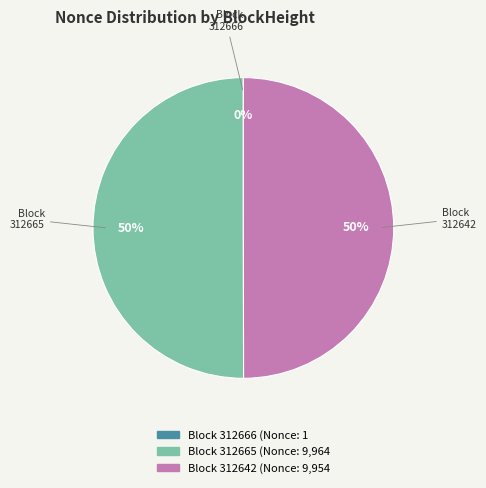

To the nearest percent, what is the average slice percentage?

33%